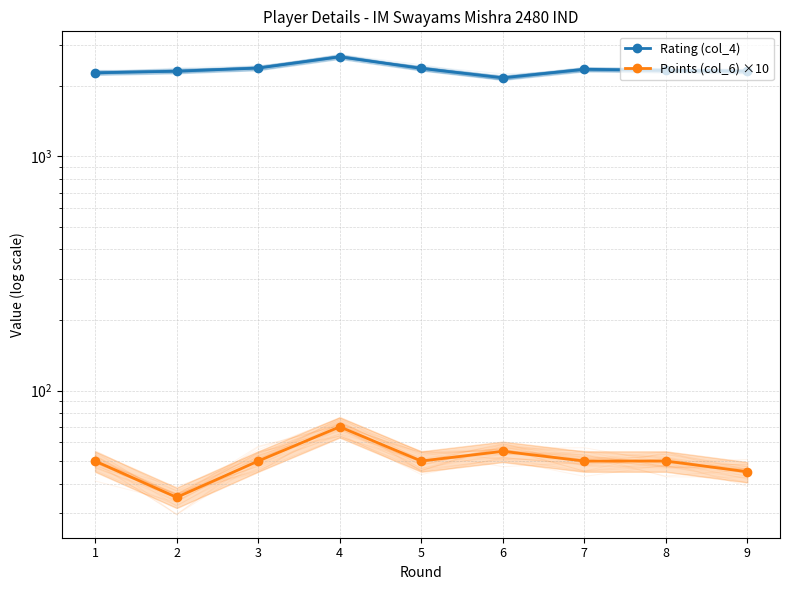

Which series has the largest total across all categories?

Rating (col_4)